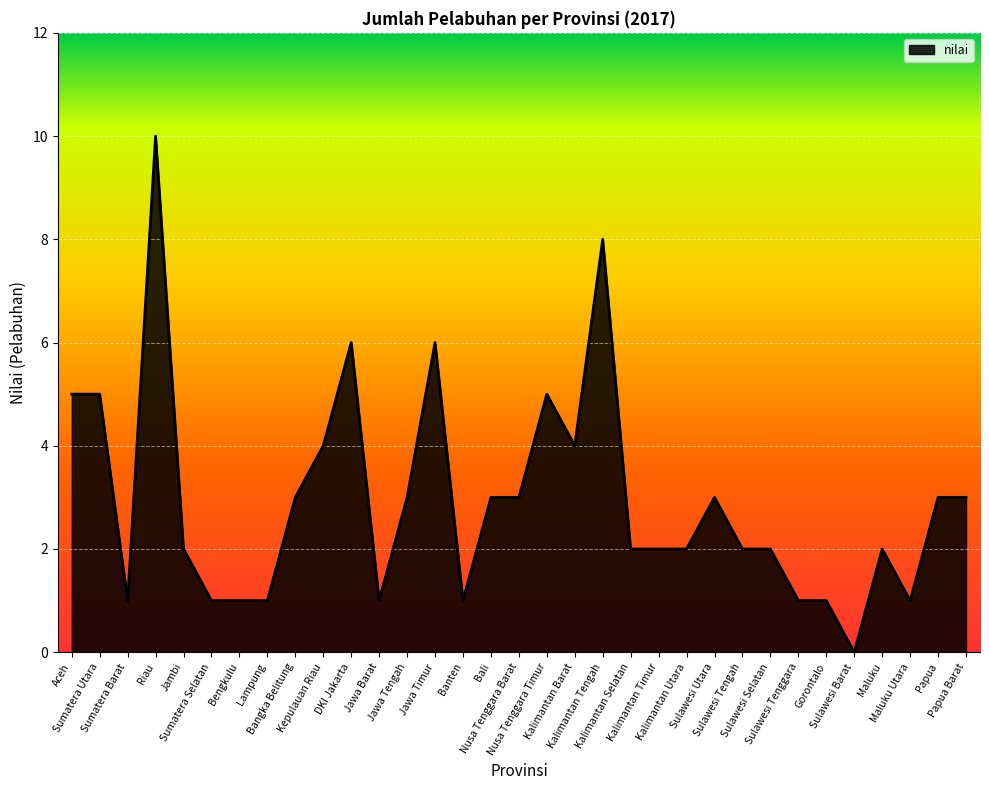

What is the maximum value shown in the chart?

10